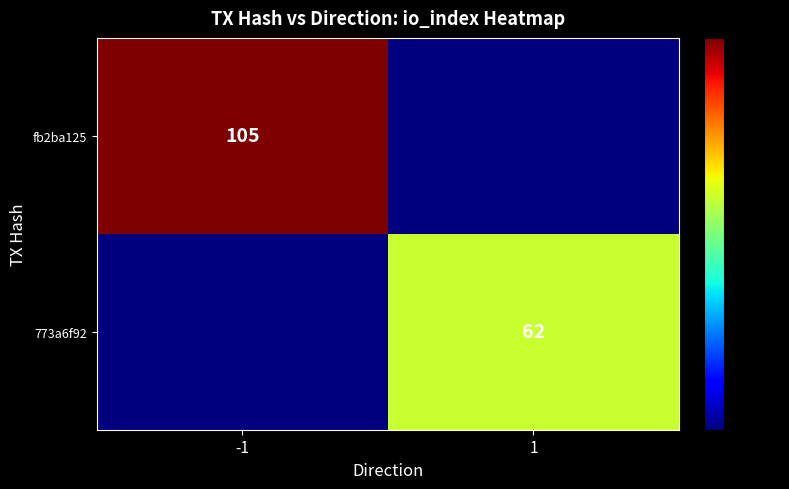

At which category does the chart reach its minimum across all series?

1